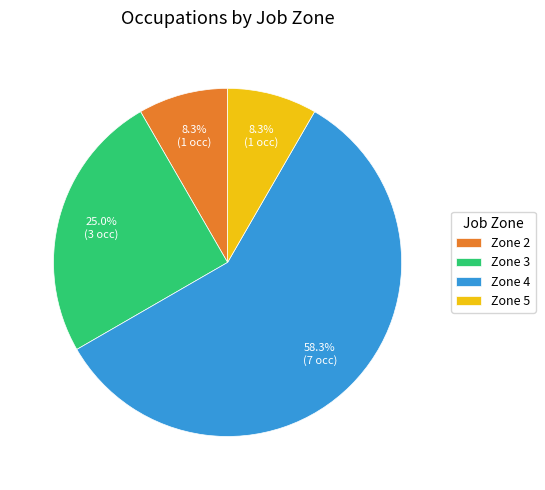

Which slice represents more than half of the pie?

Zone 4